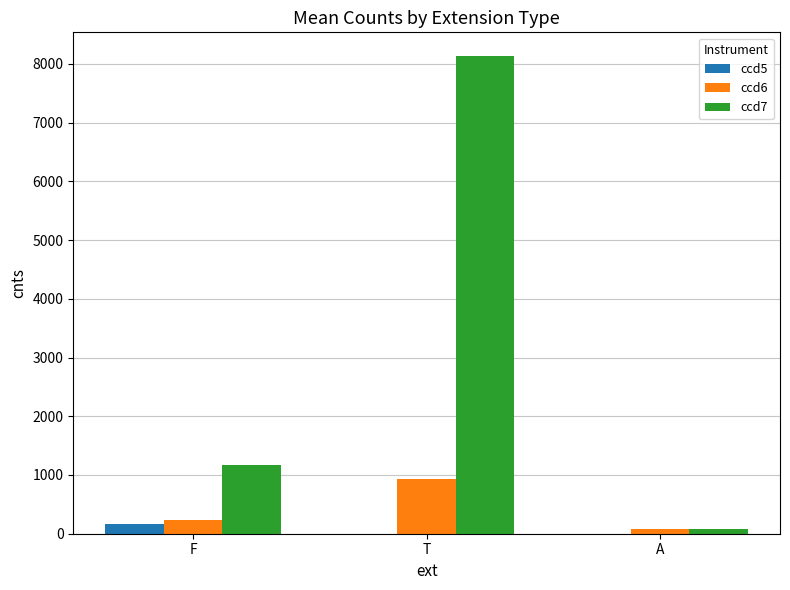

Is the value of ccd6 at T greater than the value of ccd7 at A?

Yes